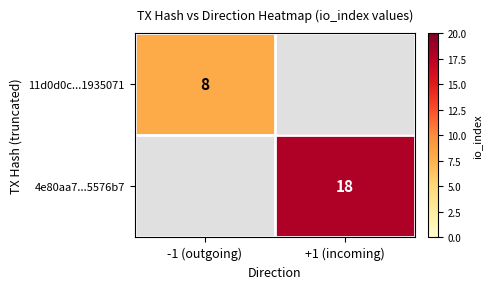

The value of 11d0d0c...1935071 at -1 (outgoing) is 8. True or false?

True